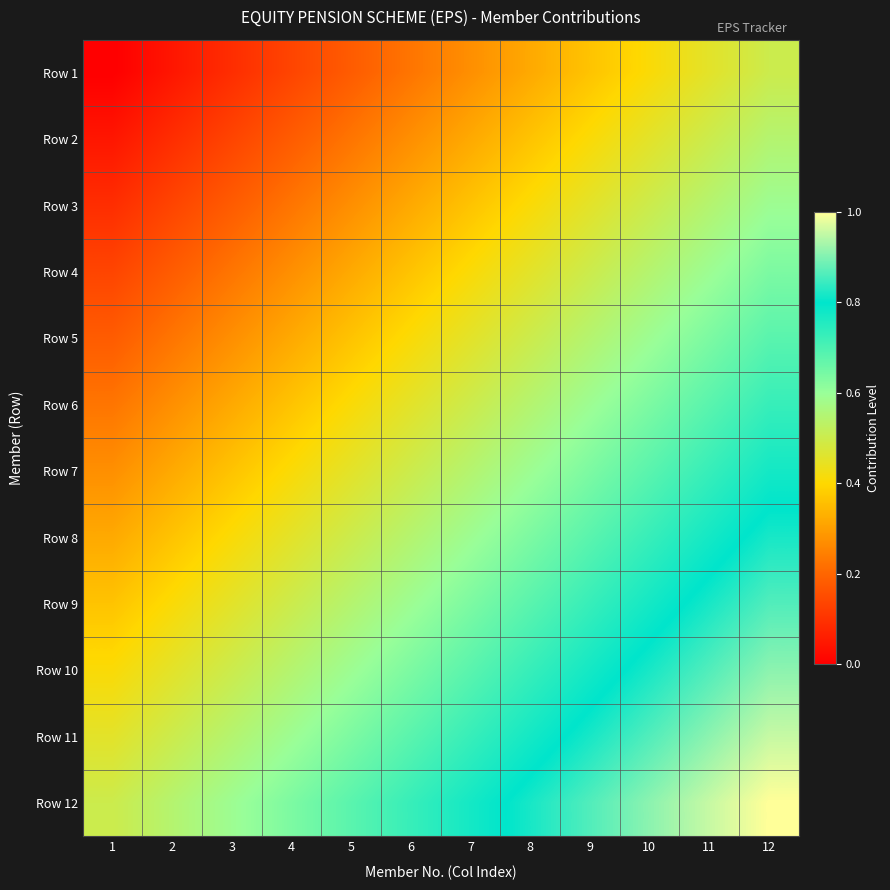

At how many categories does at least one series exceed 0?

12